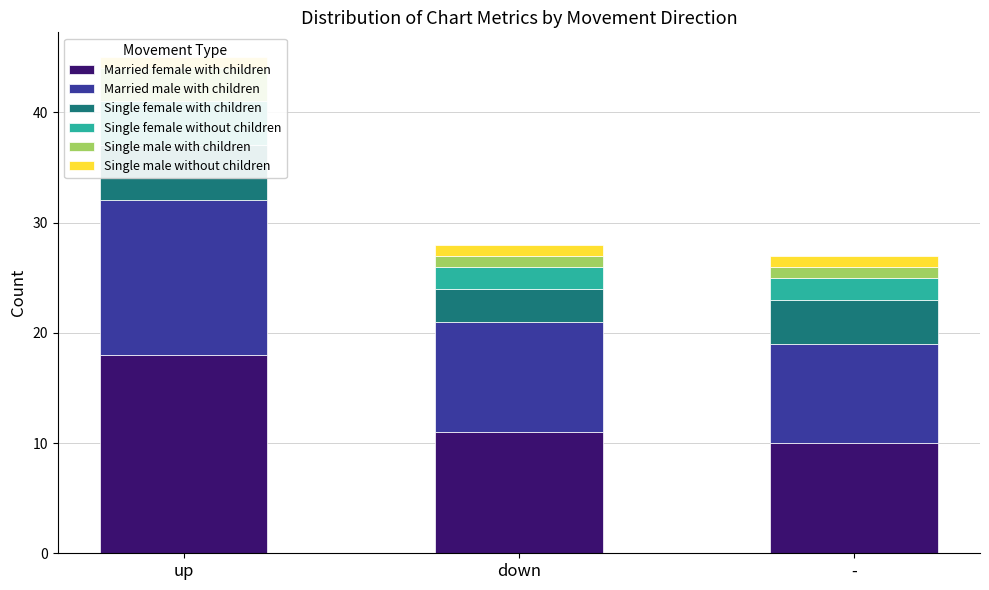

Where is Married male with children nearest to the value 11?

down